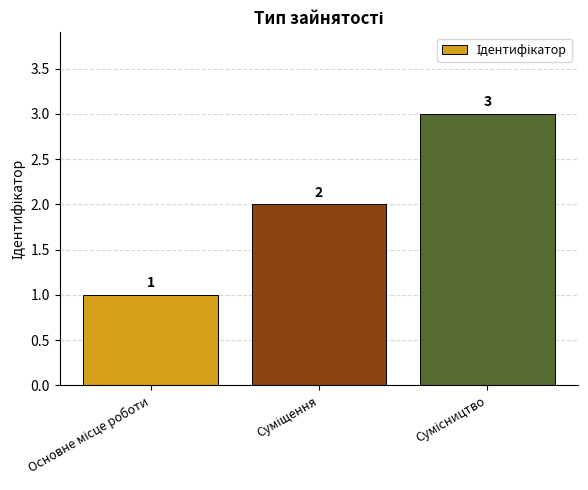

What is the maximum value shown in the chart?

3